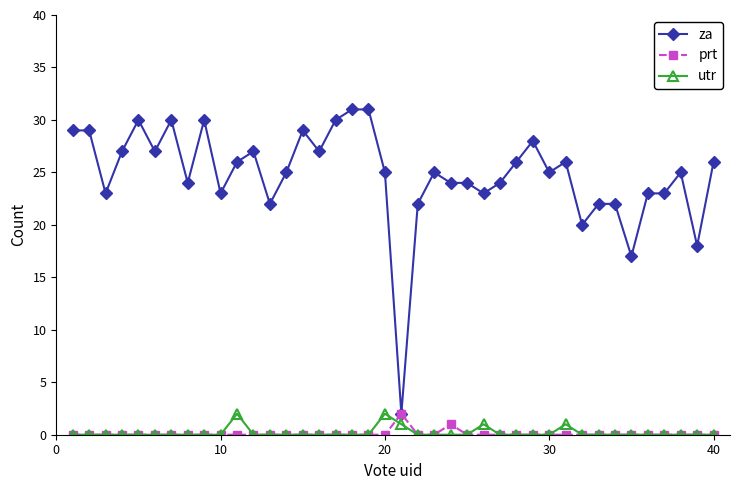

Which series has the largest range (max minus min)?

za